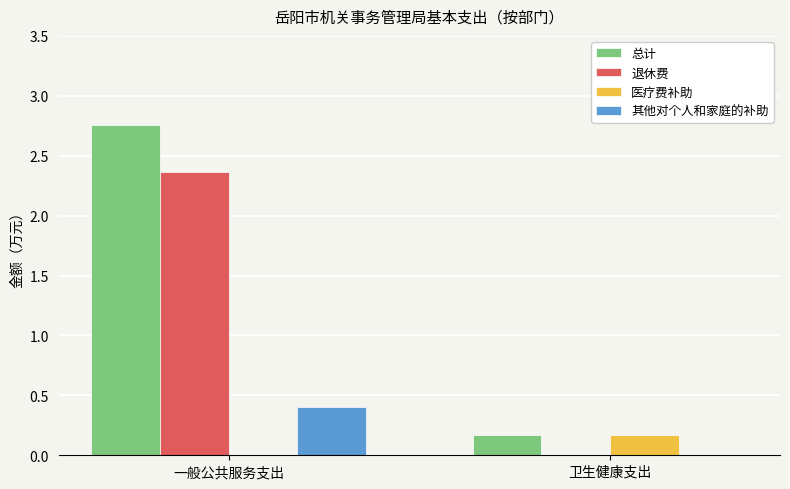

What is the total value across all series at 卫生健康支出?

0.3